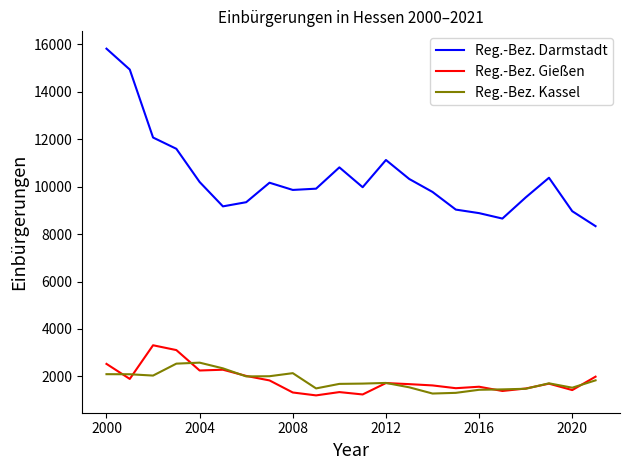

True or false: Reg.-Bez. Darmstadt and Reg.-Bez. Kassel cross at least once.

False